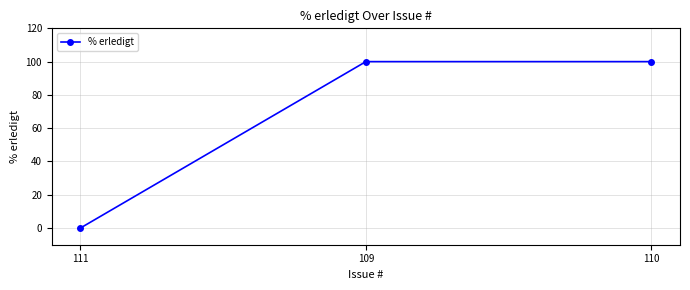

The chart shows a value of 100 at 110. True or false?

True